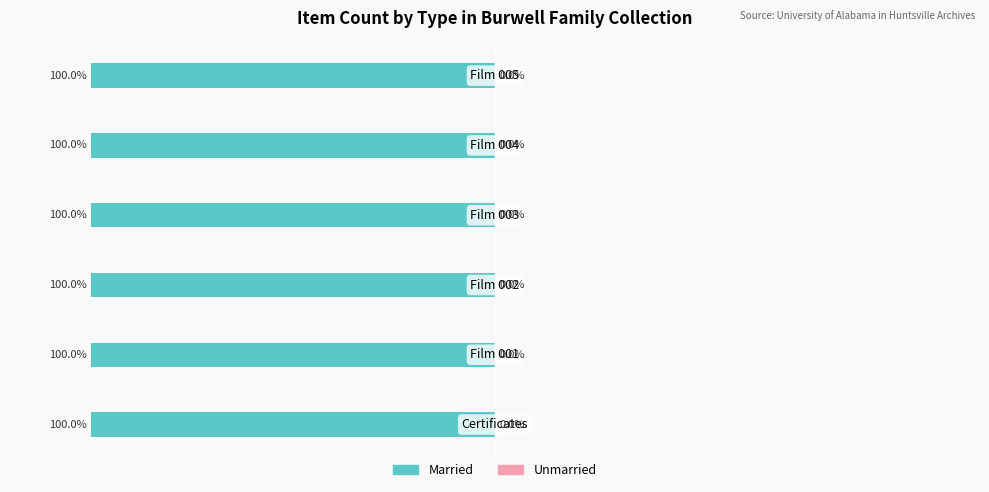

List the series in order of their overall mean, highest first.

Married, Unmarried